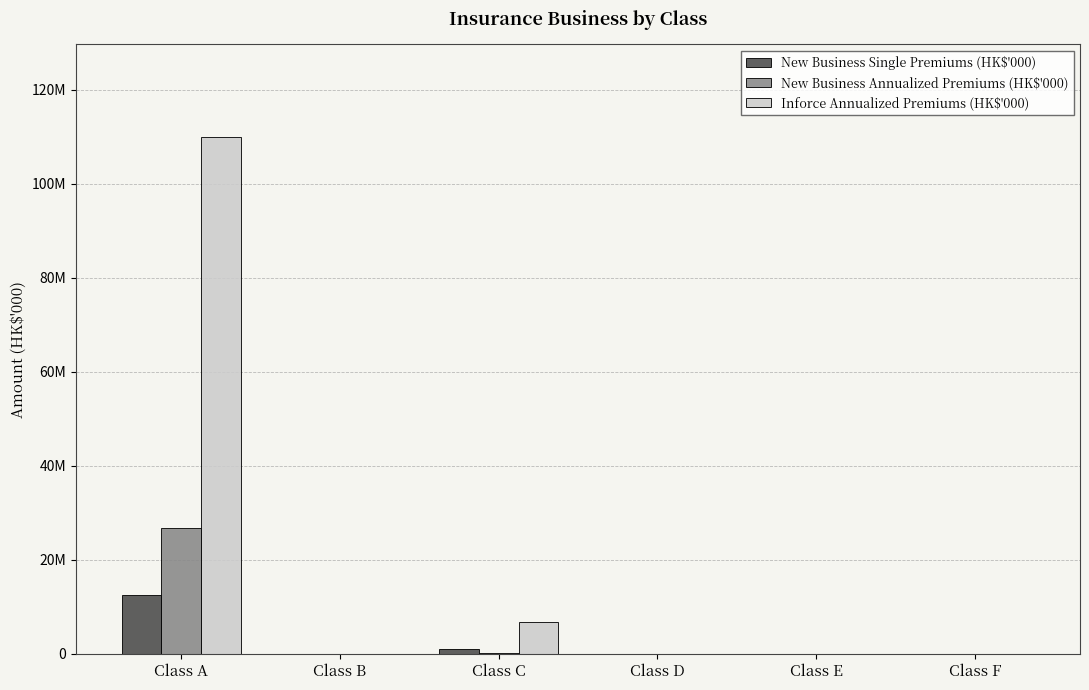

Does the chart contain stacked bars?

No